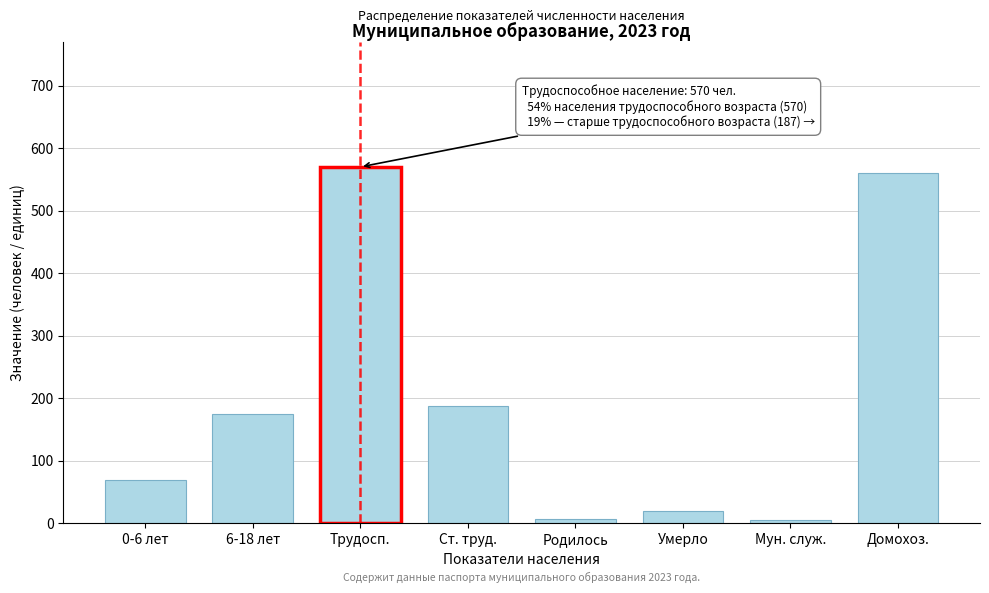

What is the label of the 5th bar from the left?

Родилось